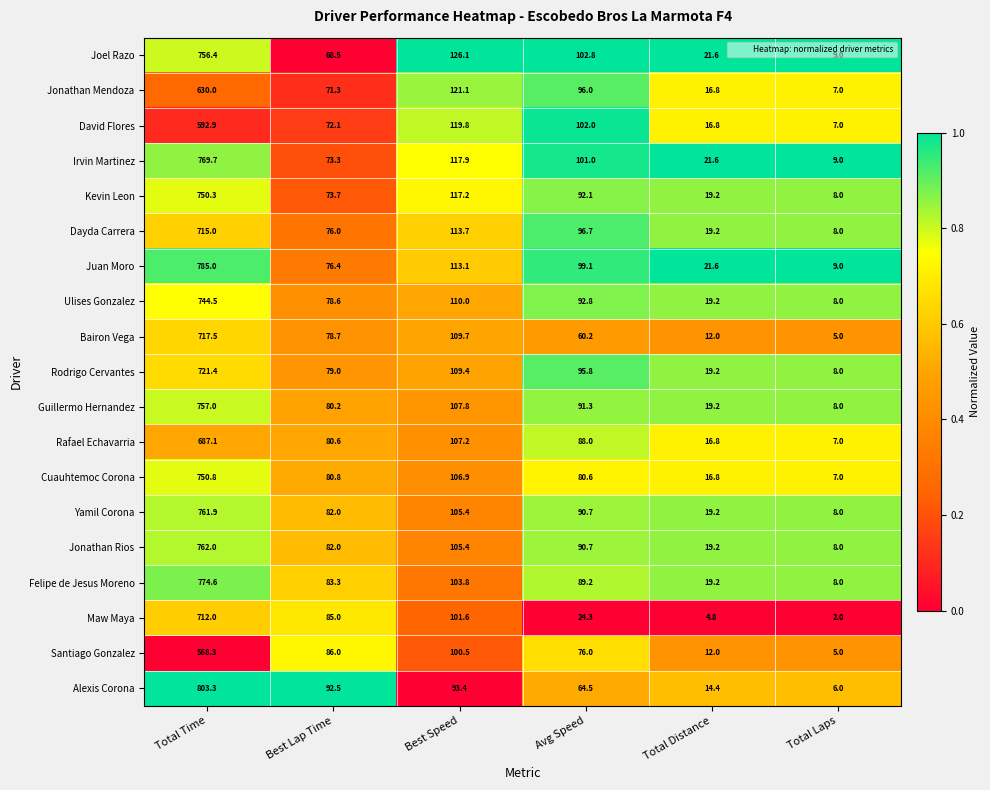

Which series has the widest spread of values?

Alexis Corona